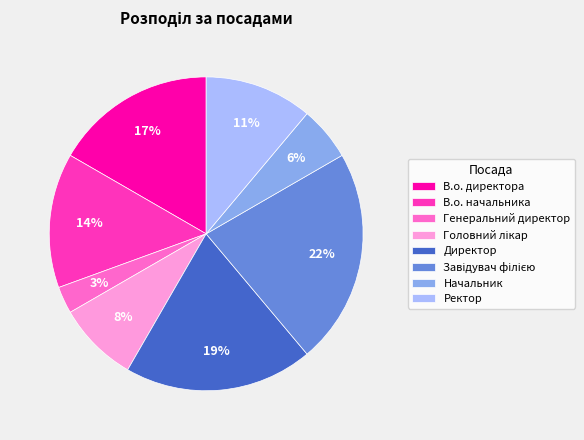

How many slices are in this pie chart?

8